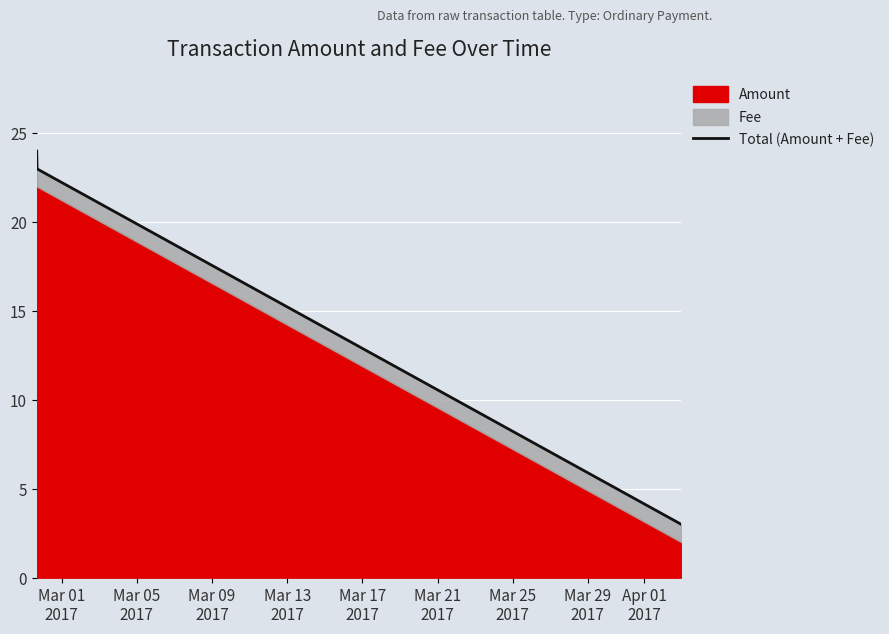

What is the label of the 3rd point from the right?

Mar 01
2017